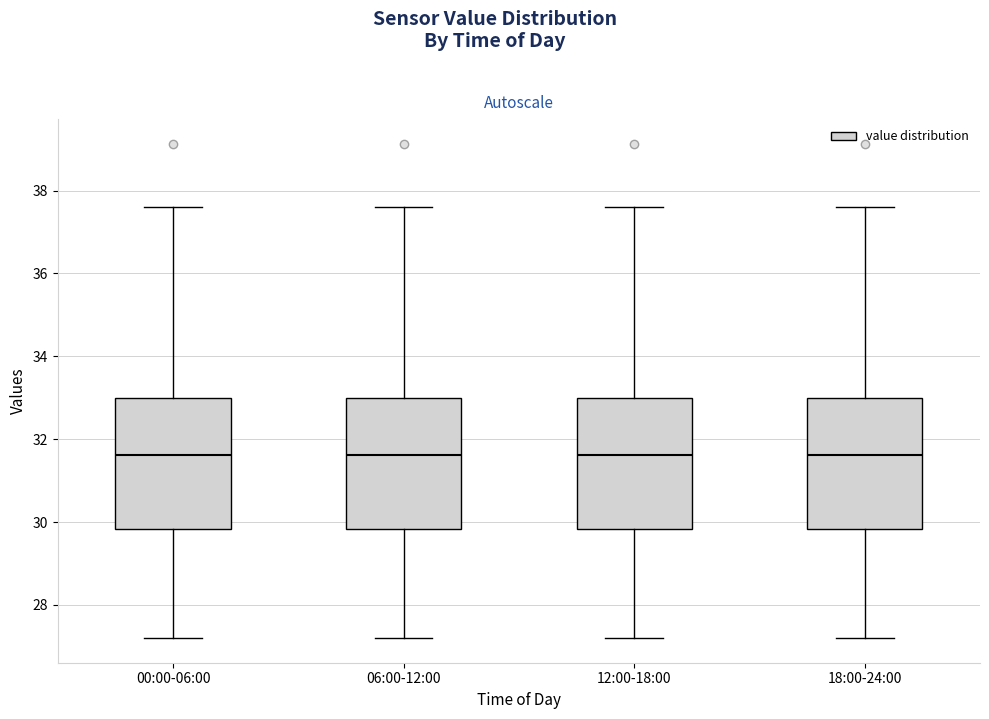

Reading left to right, read every box against the y-axis: the position of its median line, the range the box covers, and the ends of its whiskers. The values are not printed on the chart, so give them approximately, as read against the axis.

00:00-06:00: median 31.6, box 29.8 to 33.0, whiskers 27.2 to 37.6
06:00-12:00: median 31.6, box 29.8 to 33.0, whiskers 27.2 to 37.6
12:00-18:00: median 31.6, box 29.8 to 33.0, whiskers 27.2 to 37.6
18:00-24:00: median 31.6, box 29.8 to 33.0, whiskers 27.2 to 37.6